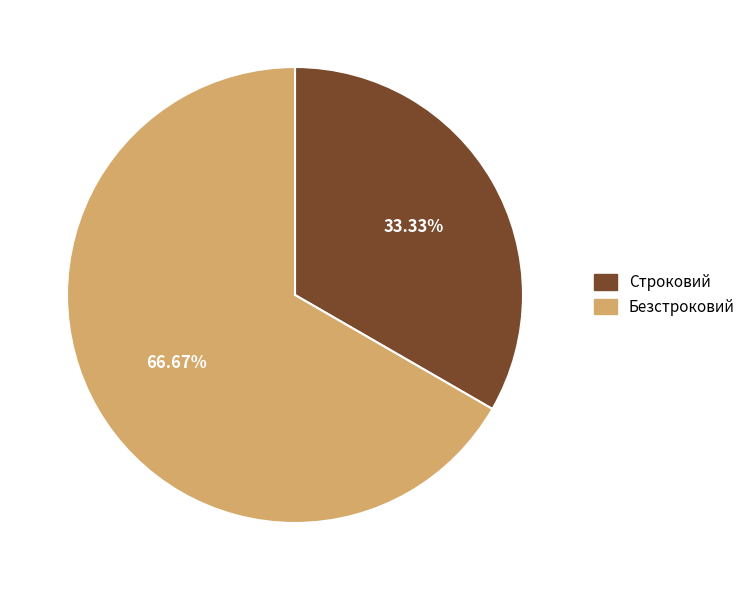

Is the sum of Строковий and Безстроковий greater than half?

Yes